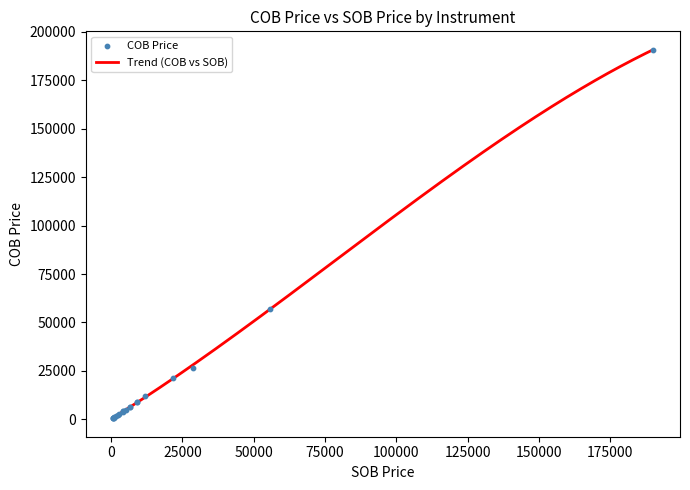

What is the highest value of the Trend (COB vs SOB) series?

190659.0